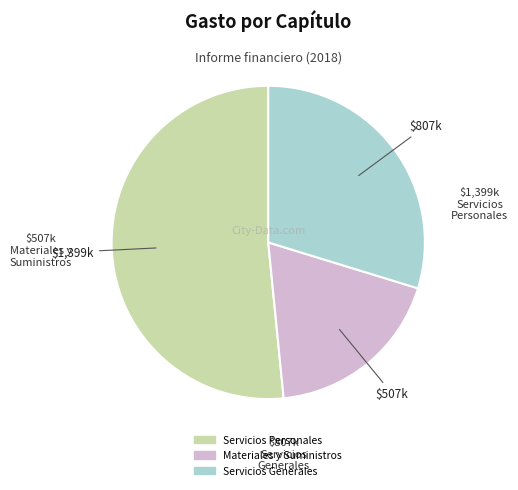

Between Servicios Generales and Servicios Personales, which is larger?

Servicios Personales